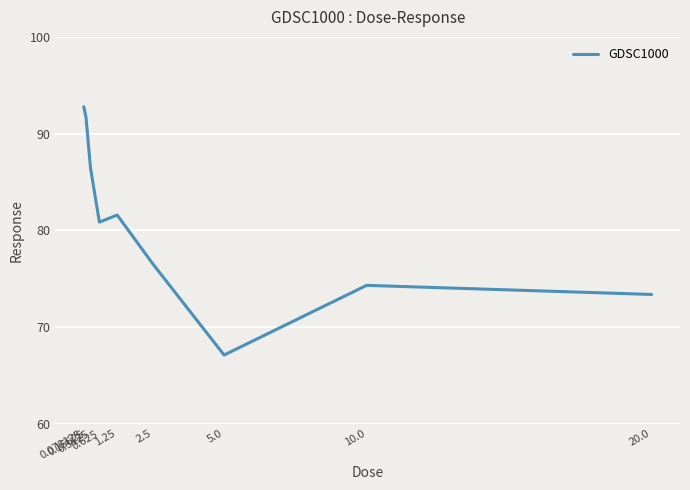

Between 10.0 and 2.5, which is larger?

2.5